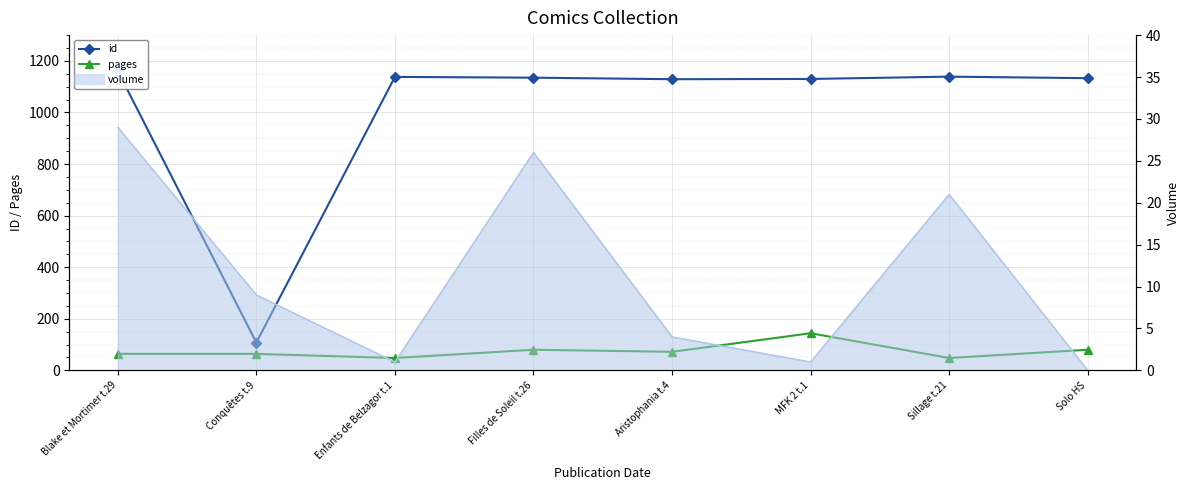

True or false: id and pages cross at least once.

False